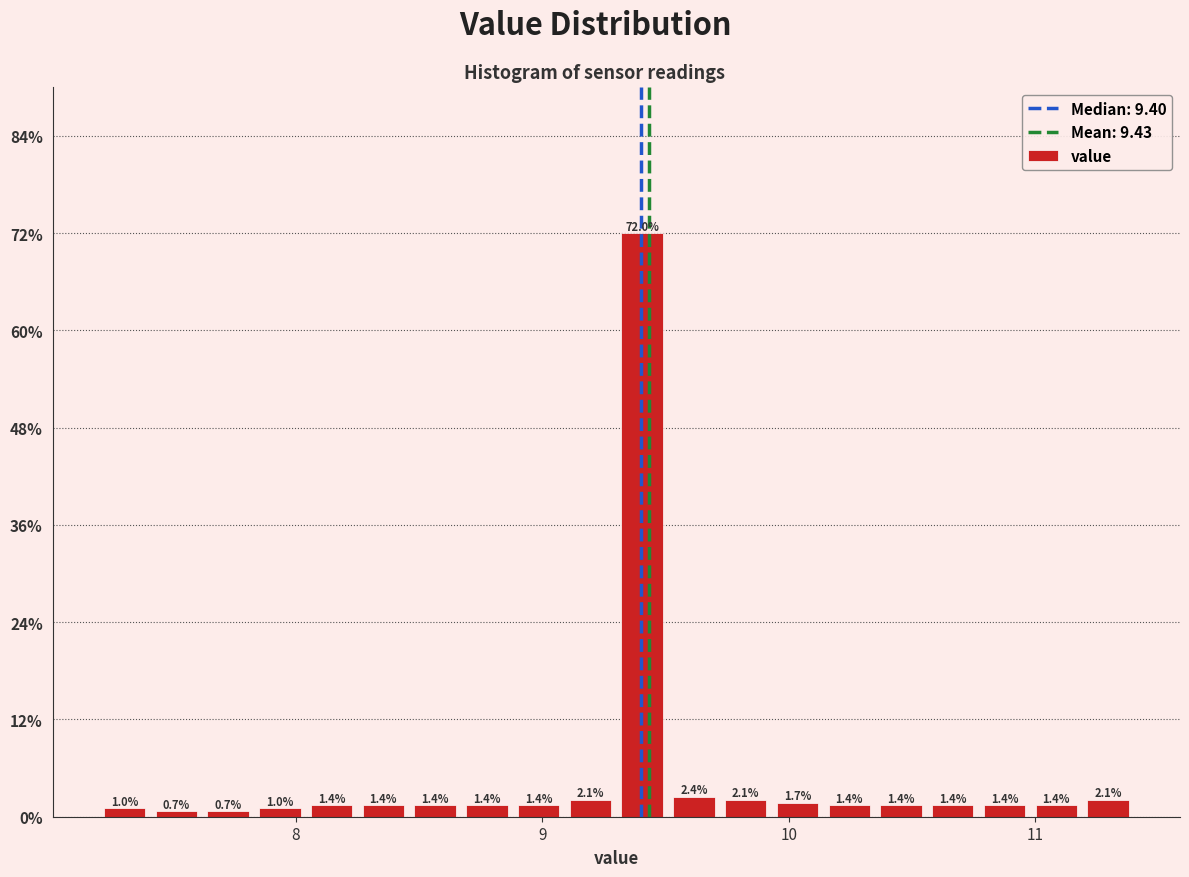

Read against the x-axis, roughly where is the centre of the tallest bar?

9.4